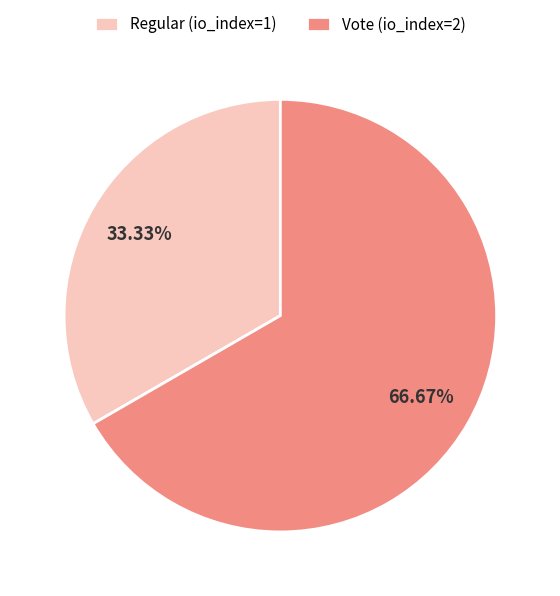

What is the majority slice?

Vote (io_index=2)